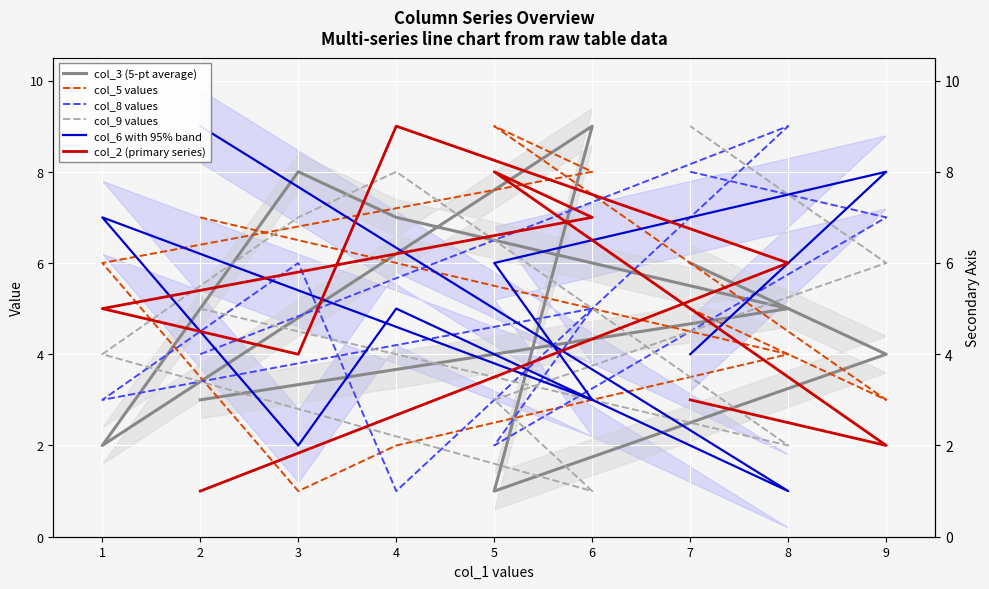

What is the value of the col_3 (5-pt average) point at the 5th from the left?

2